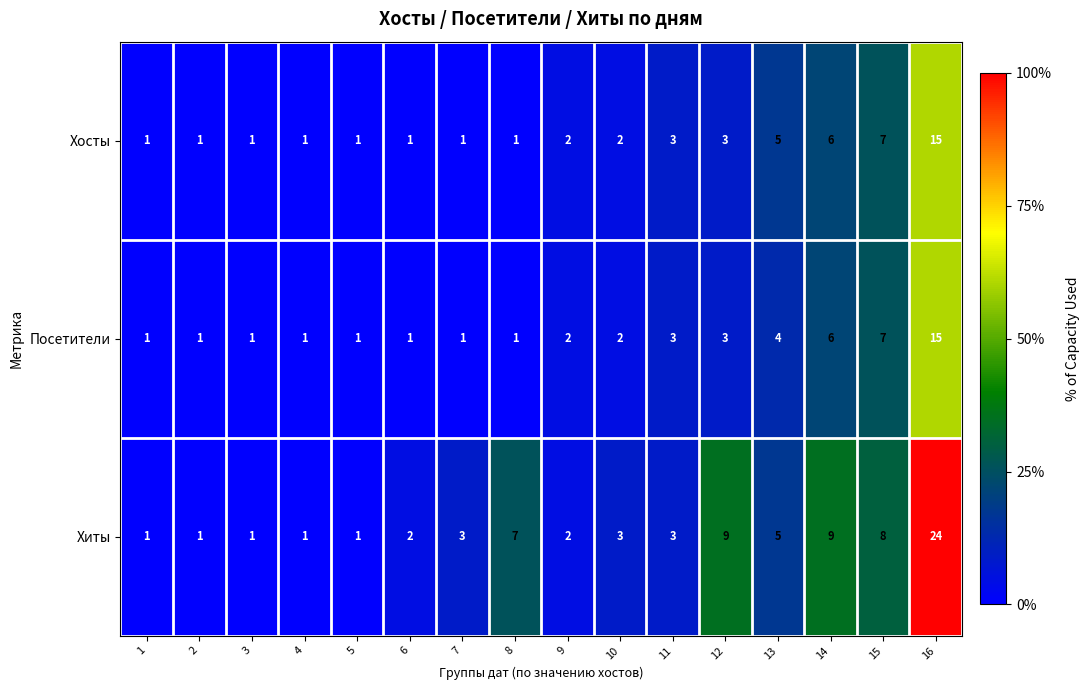

How many series are shown in this chart?

3